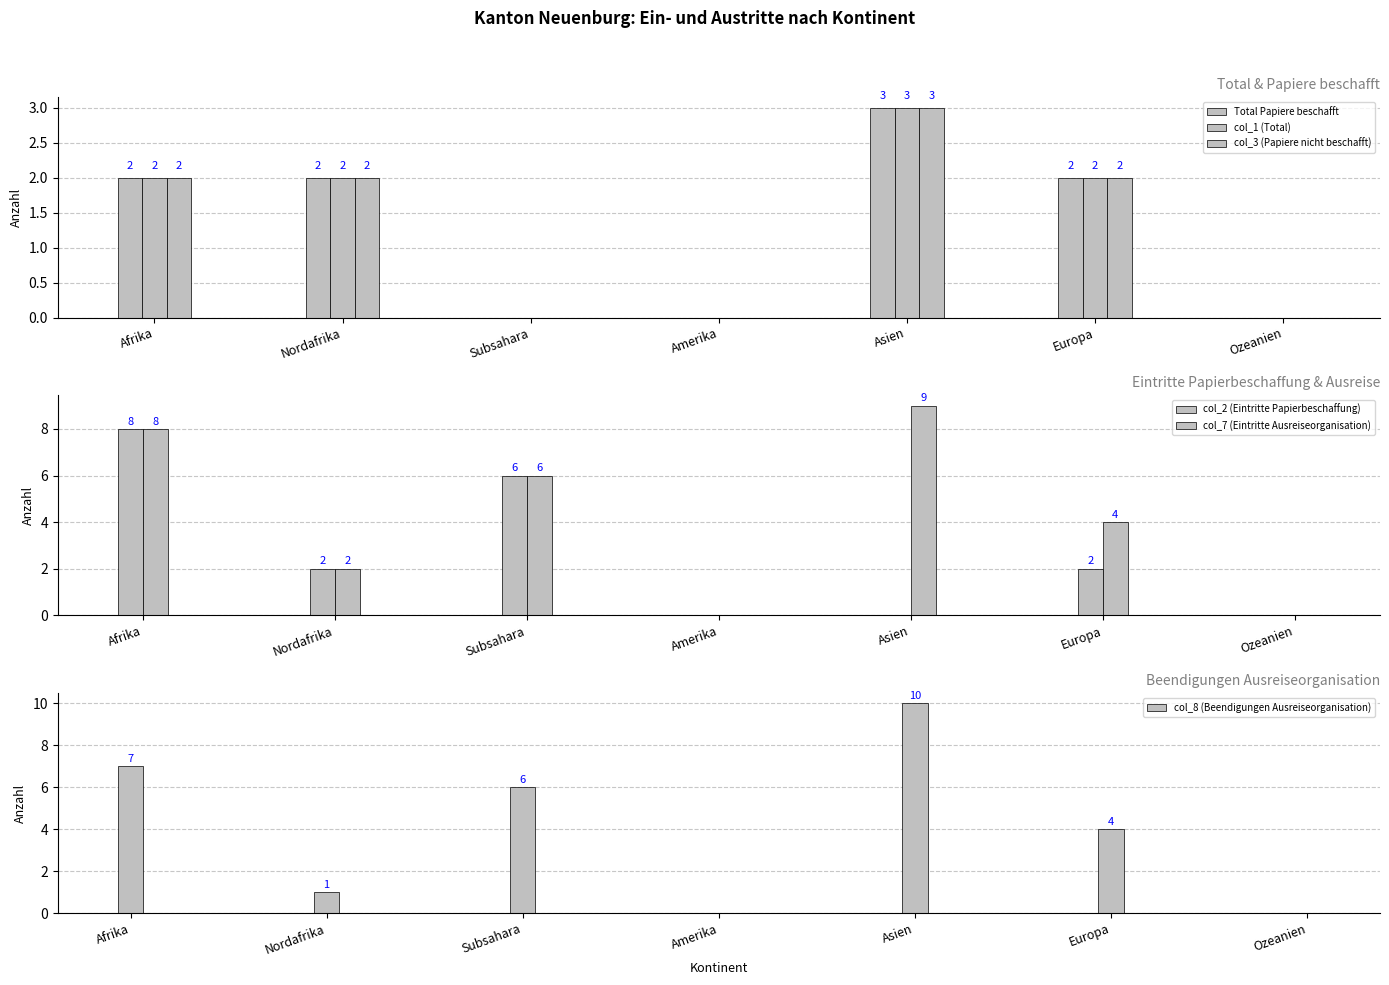

Which category has the highest value across all series?

Asien